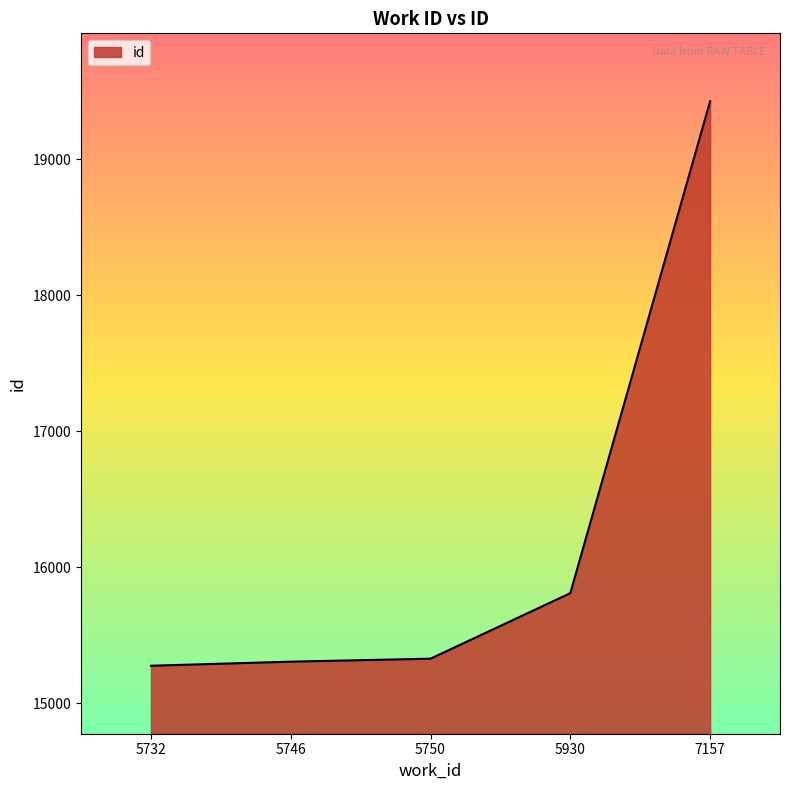

What is the maximum value shown in the chart?

19427